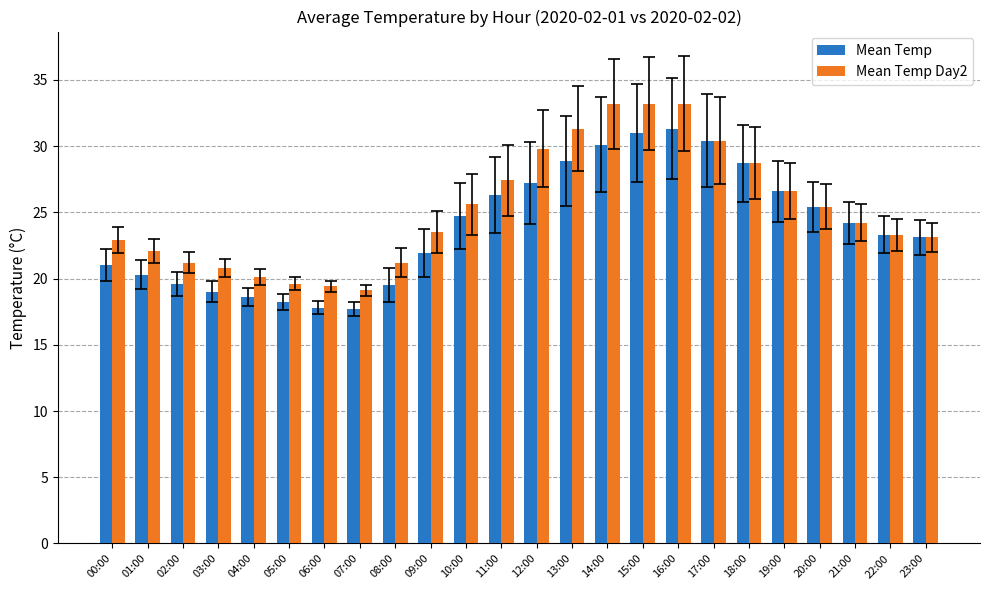

What is the label of the 3rd bar from the left?

02:00